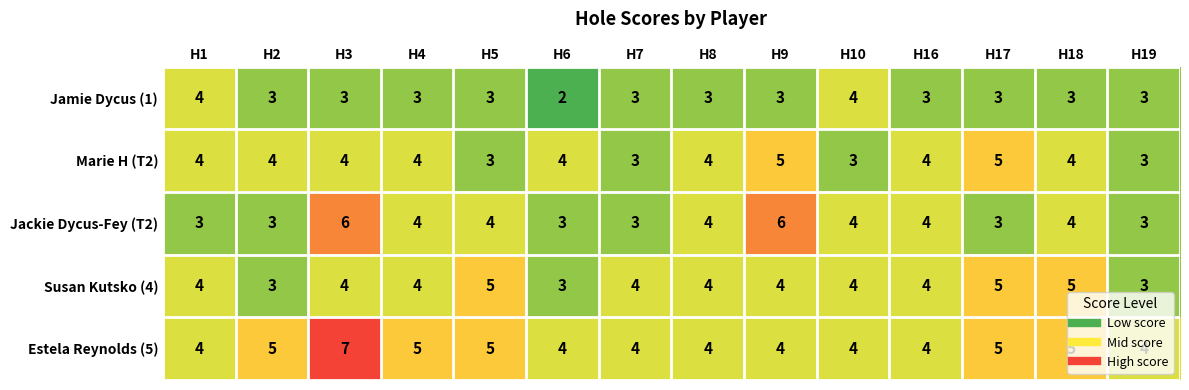

What is the sum of all Susan Kutsko (4) values?

56